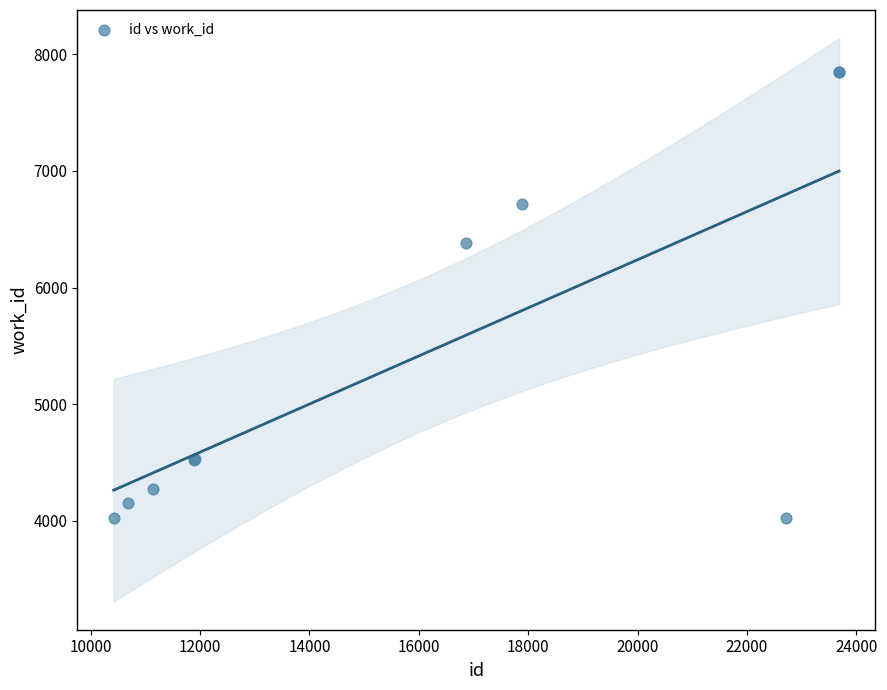

What Y value in the scatter plot is closest to 5935?

6379